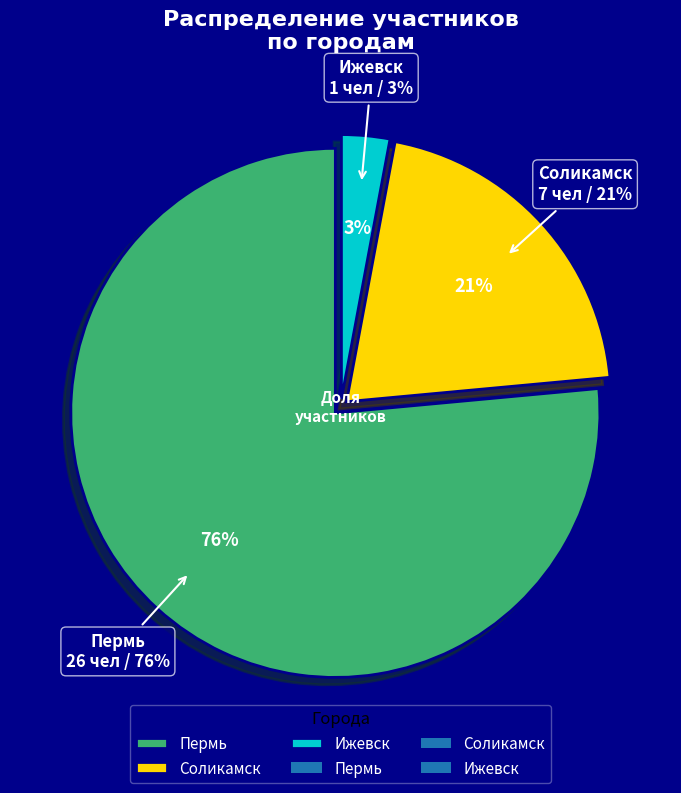

To the nearest percent, what is the difference between the Пермь and Соликамск slice percentages?

56%